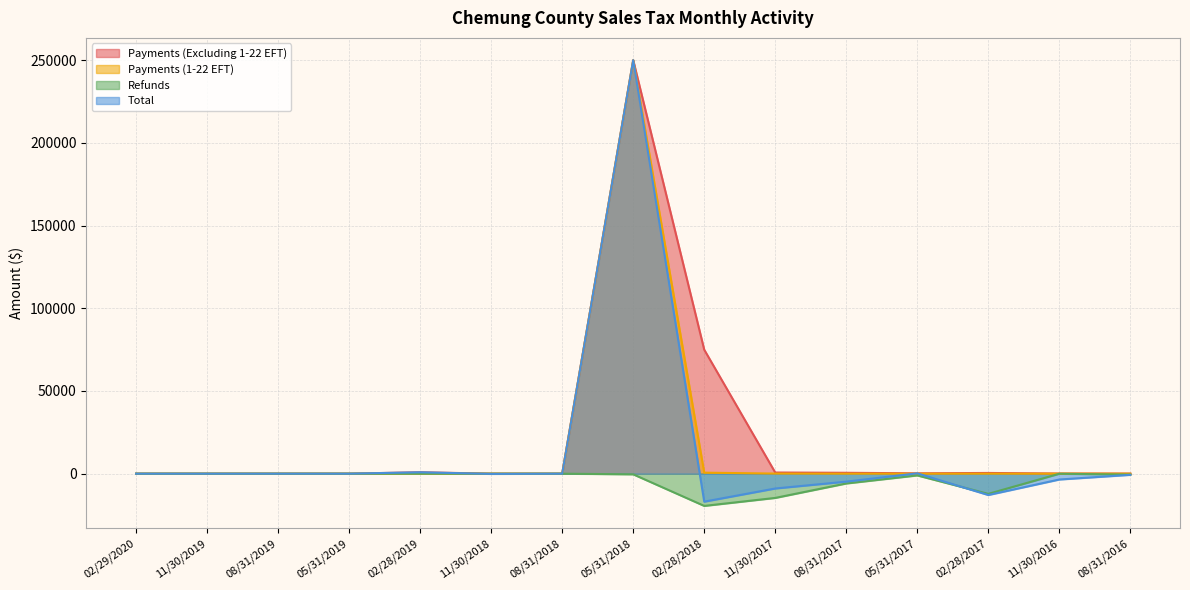

At which category is the sum across all series the highest?

05/31/2018